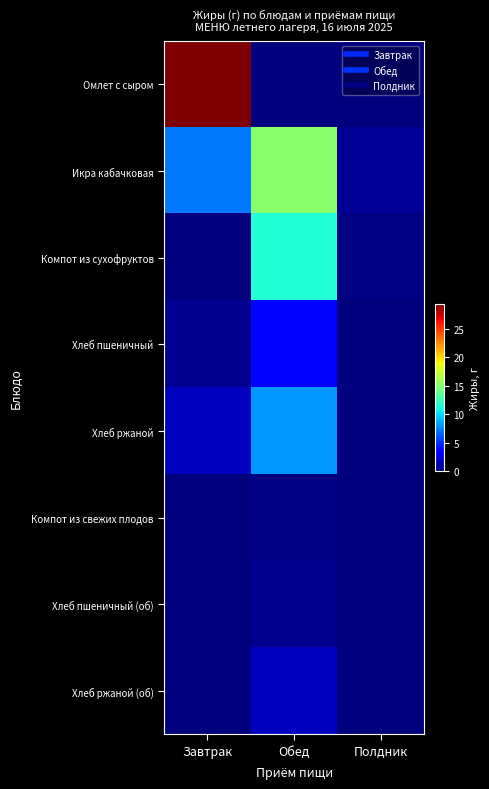

Which has a higher value, Завтрак or Обед?

Завтрак